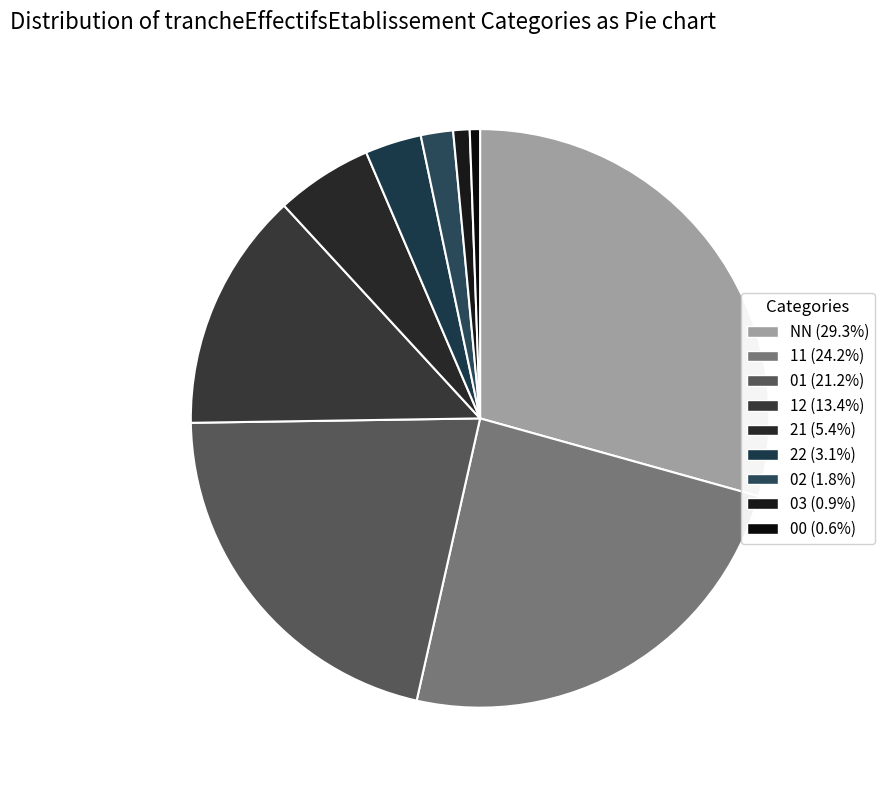

Approximately how many times larger is the value at 12 compared to 11?

0.6